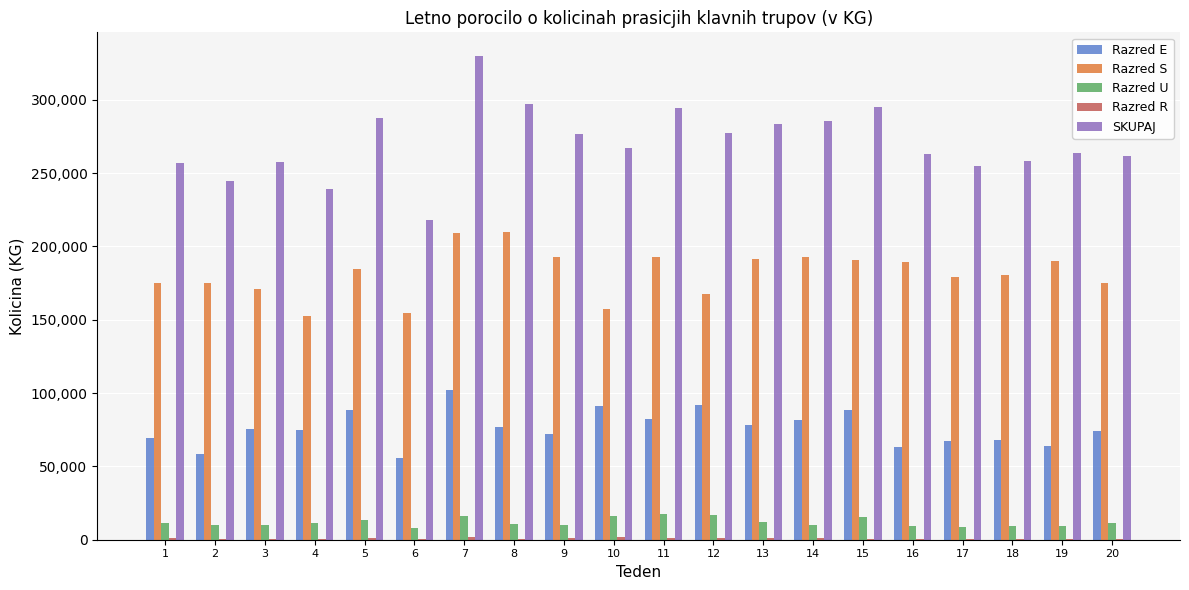

Is the value of SKUPAJ at 16 greater than the value of Razred U at 9?

Yes